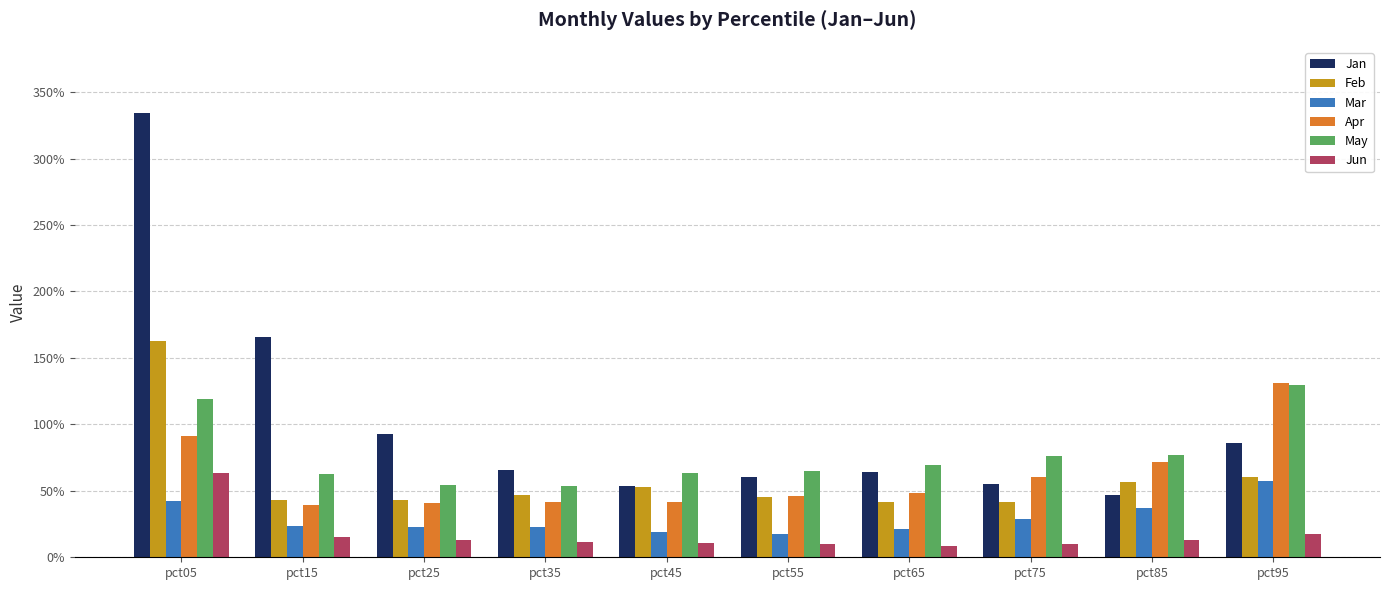

What are all the series names shown in the legend?

Jan, Feb, Mar, Apr, May, Jun